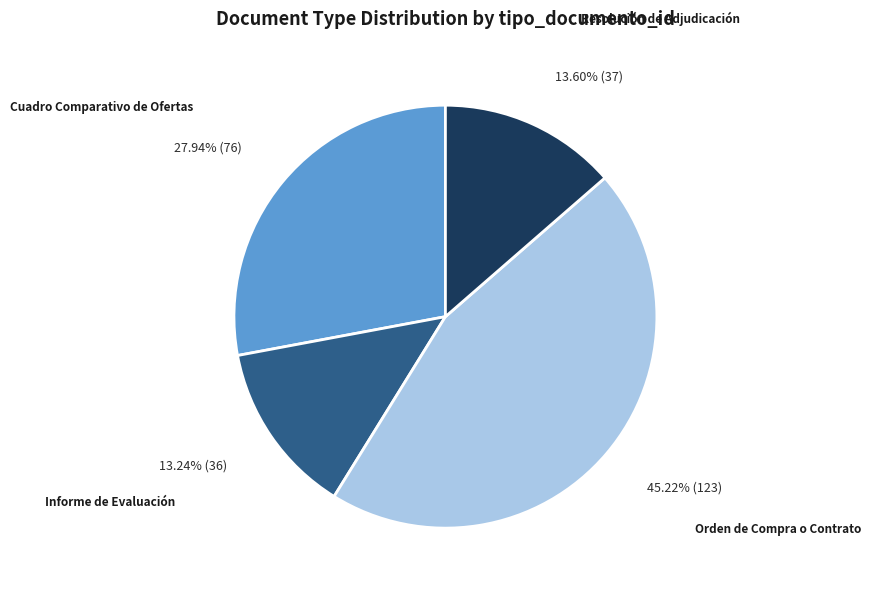

How many slices are in this pie chart?

4